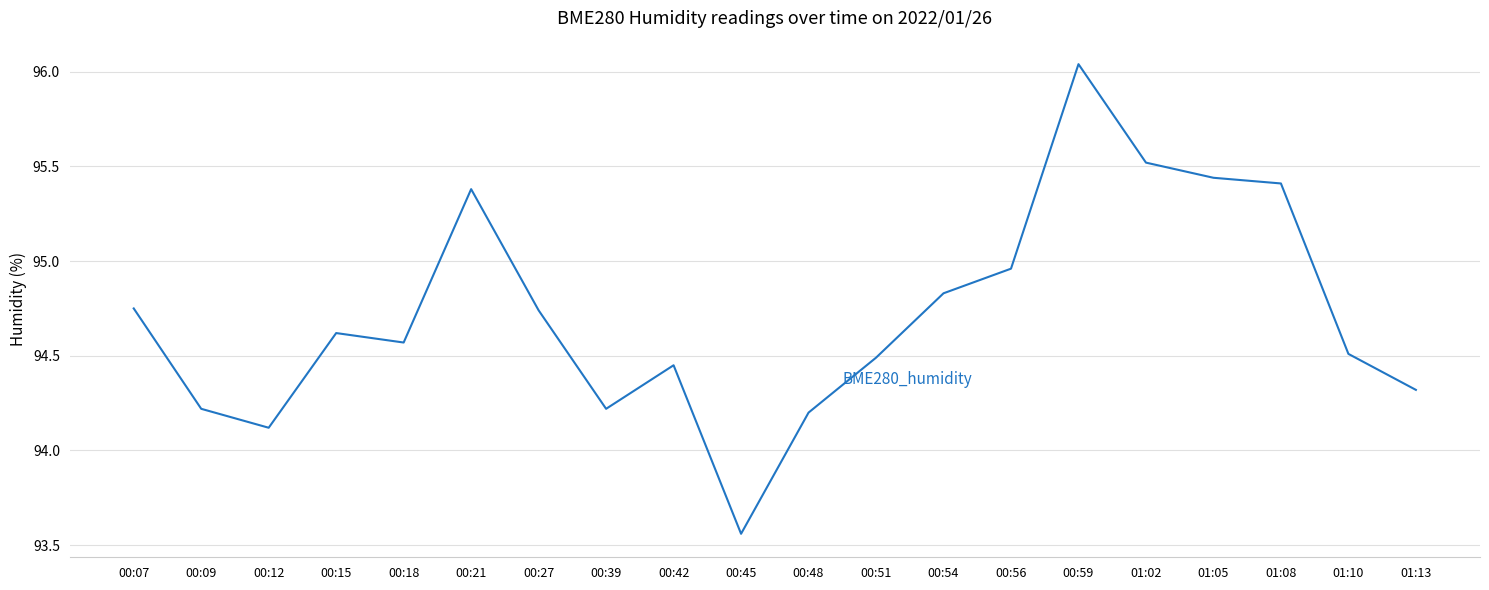

True or false: there are more than 1 points higher than both neighbors.

True